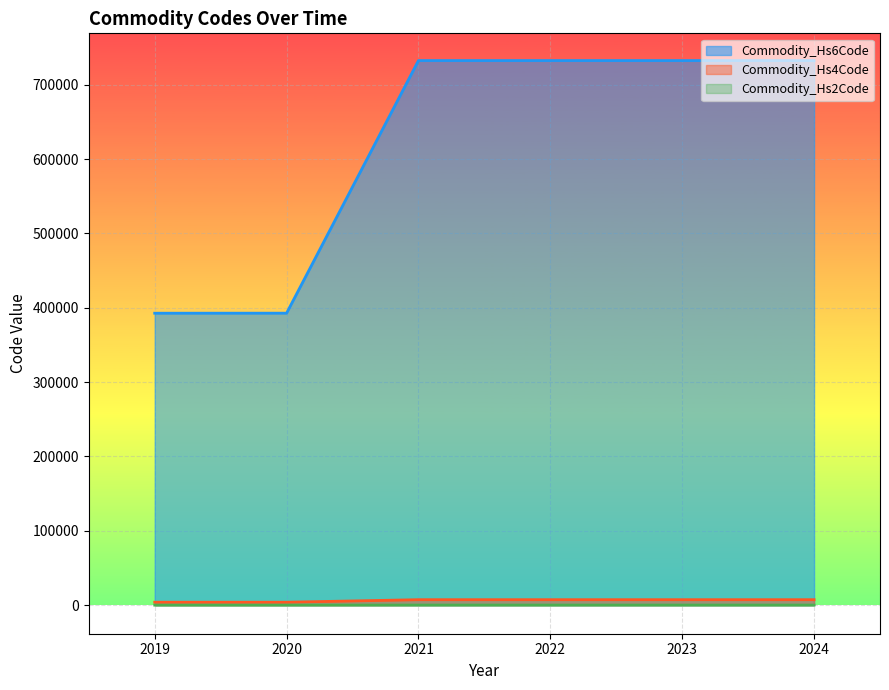

Read the Commodity_Hs4Code value at 2023.

7323.0